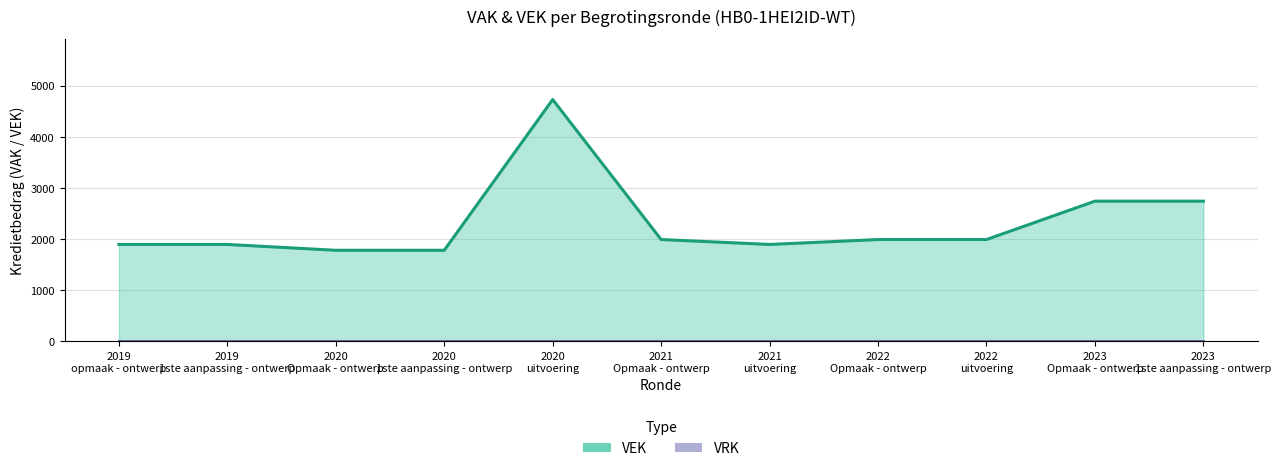

Is it true that the value at 2019 1ste aanpassing - ontwerp is 3217?

False